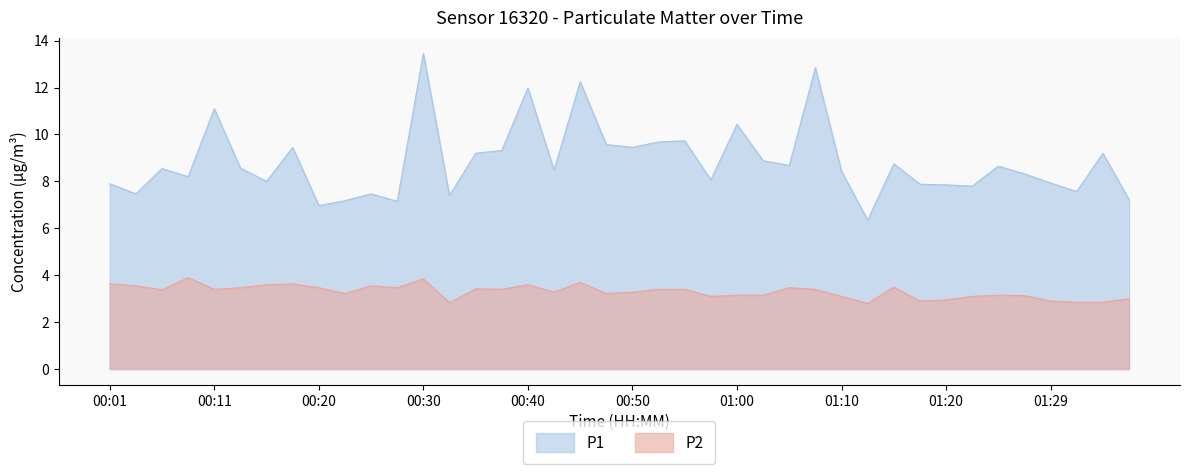

The P2 series shows 3.6 at 00:40. True or false?

True